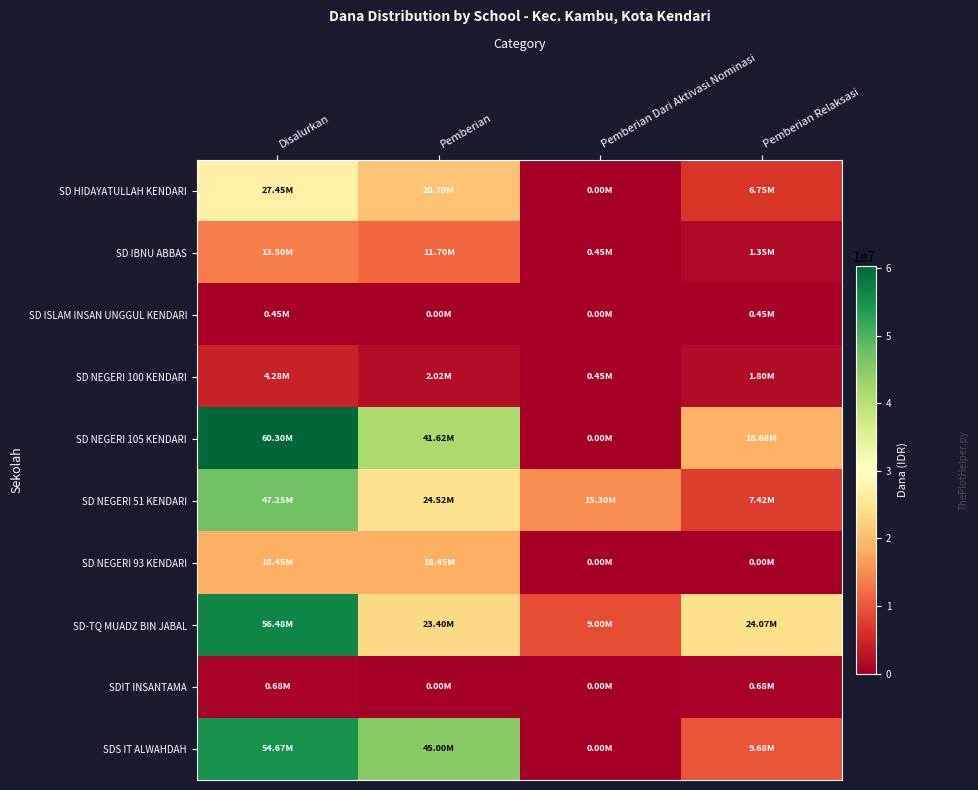

At Pemberian Relaksasi, list the series in order from largest to smallest.

SD-TQ MUADZ BIN JABAL, SD NEGERI 105 KENDARI, SDS IT ALWAHDAH, SD NEGERI 51 KENDARI, SD HIDAYATULLAH KENDARI, SD NEGERI 100 KENDARI, SD IBNU ABBAS, SDIT INSANTAMA, SD ISLAM INSAN UNGGUL KENDARI, SD NEGERI 93 KENDARI